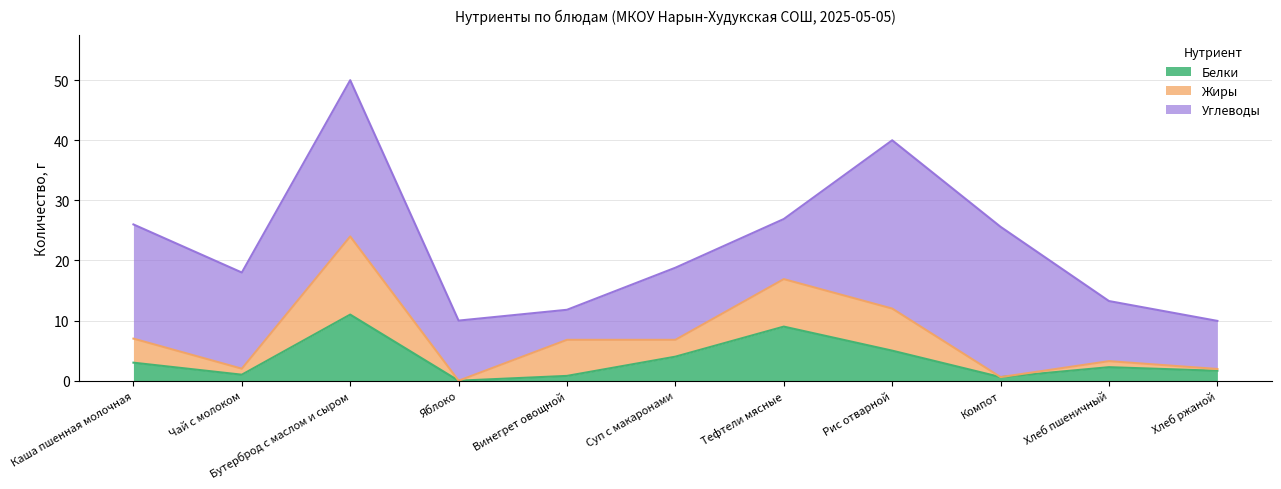

The value of Углеводы at Яблоко is 13.8. True or false?

False